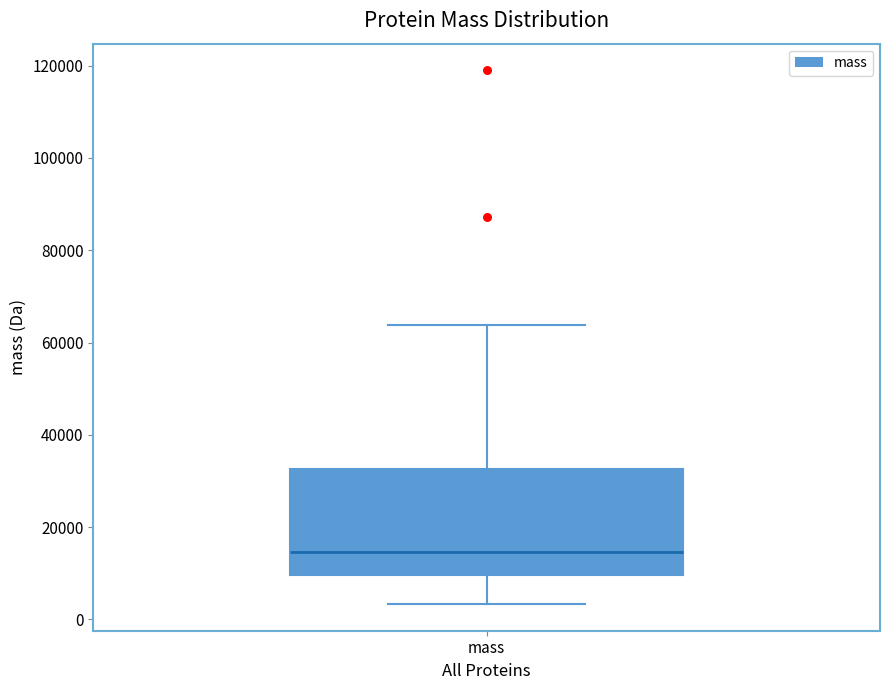

Transcribe this box plot: give where the median line is, the range the box spans, and where the two whiskers end, as read against the y-axis. The values are not printed on the chart, so give them approximately, as read against the axis.

median 14000, box 10000 to 32000, whiskers 4000 to 64000